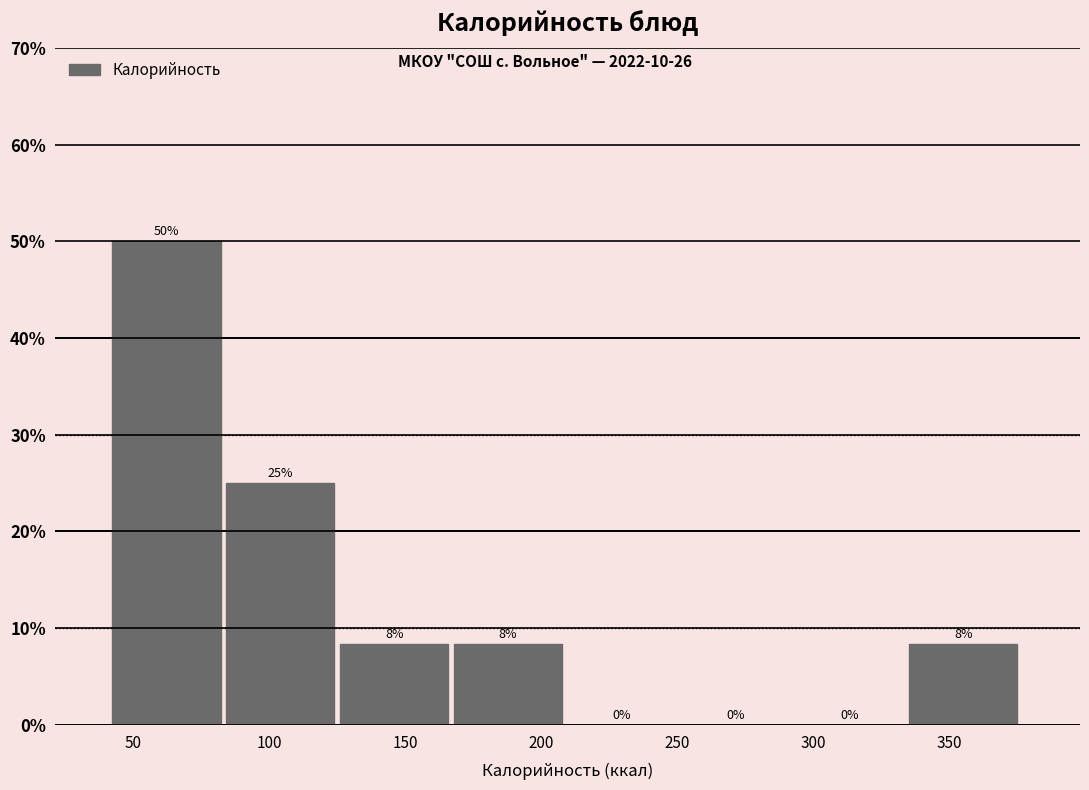

Which range on the x-axis has the tallest bar?

40 to 85